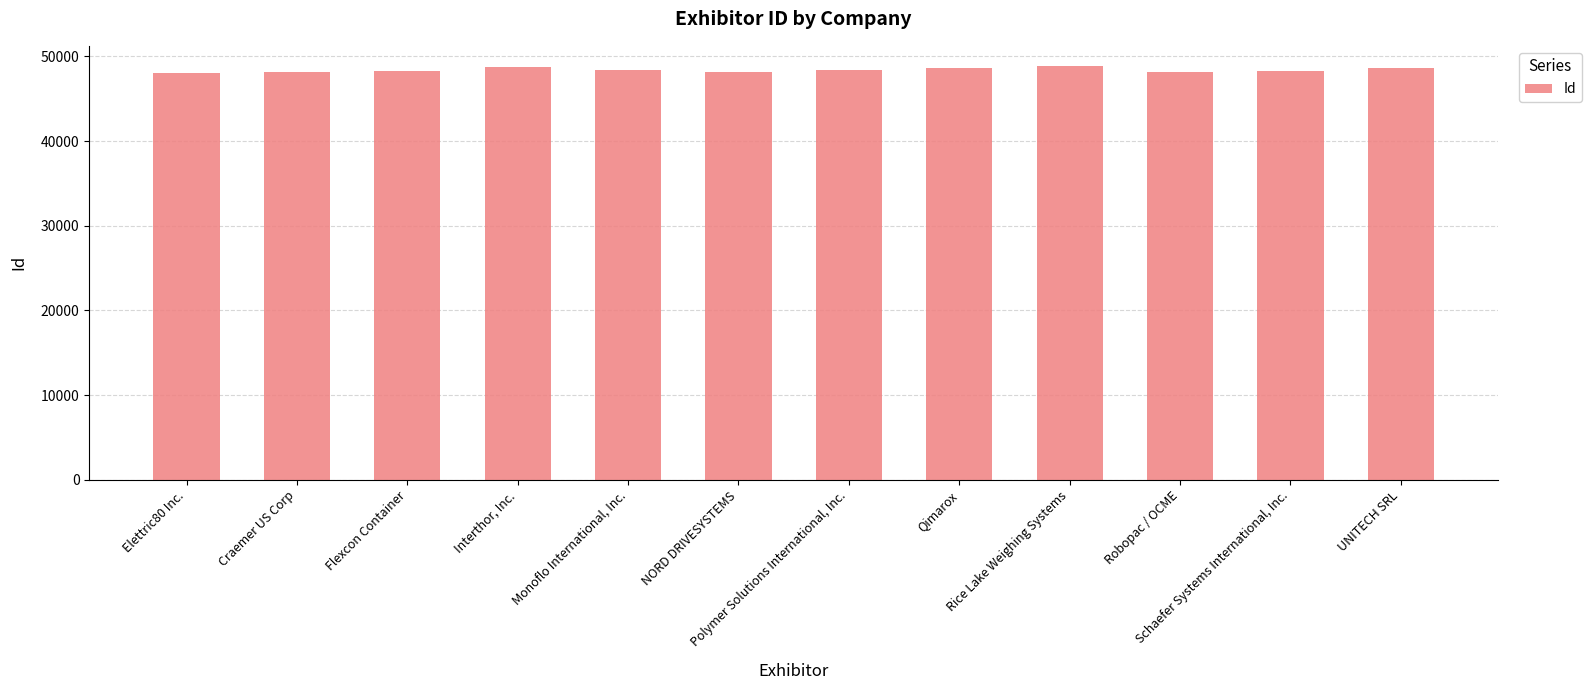

Rank the categories by value from highest to lowest.

Rice Lake Weighing Systems, Interthor, Inc., UNITECH SRL, Qimarox, Monoflo International, Inc., Polymer Solutions International, Inc., Schaefer Systems International, Inc., Flexcon Container, Robopac / OCME, Craemer US Corp, NORD DRIVESYSTEMS, Elettric80 Inc.